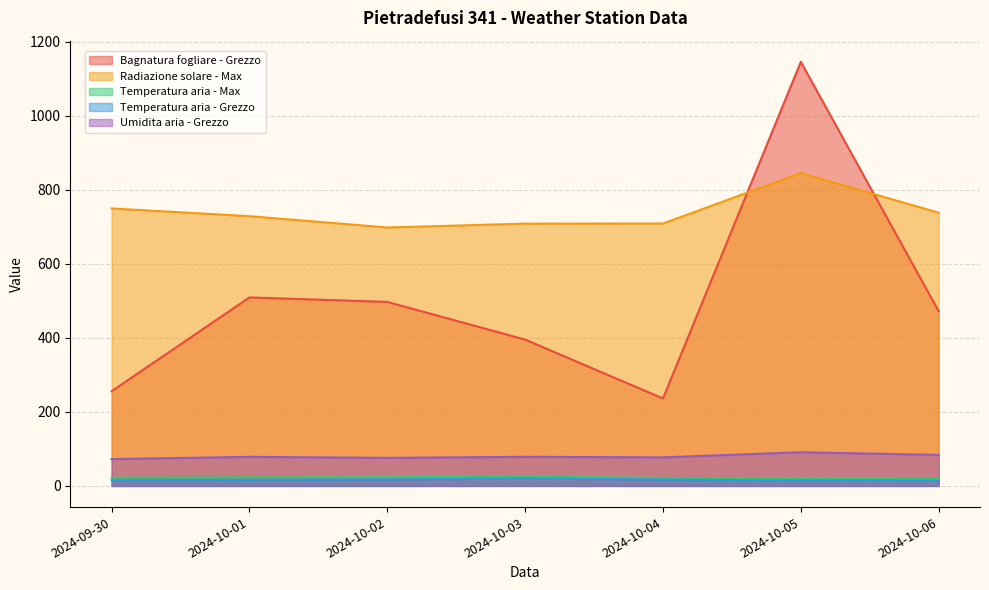

Where is the first local maximum for Bagnatura fogliare - Grezzo?

2024-10-01